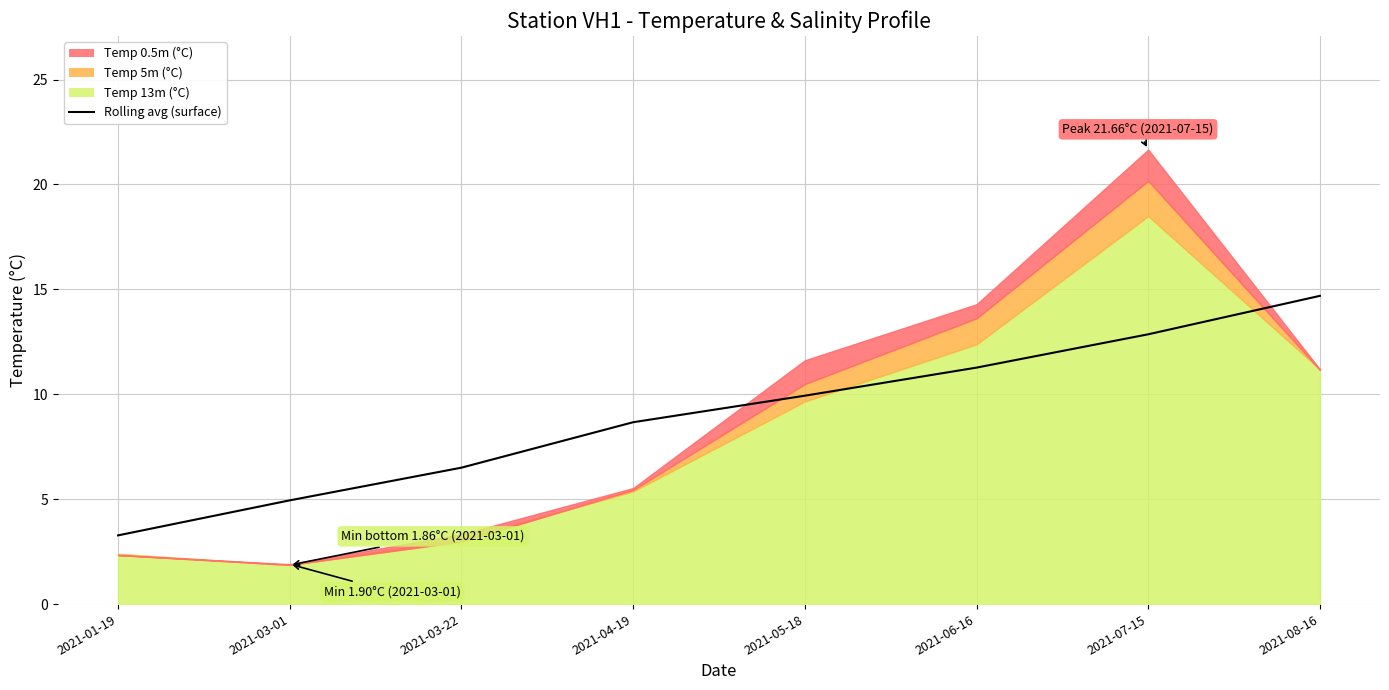

True or false: there are more than 1 points higher than both neighbors.

False